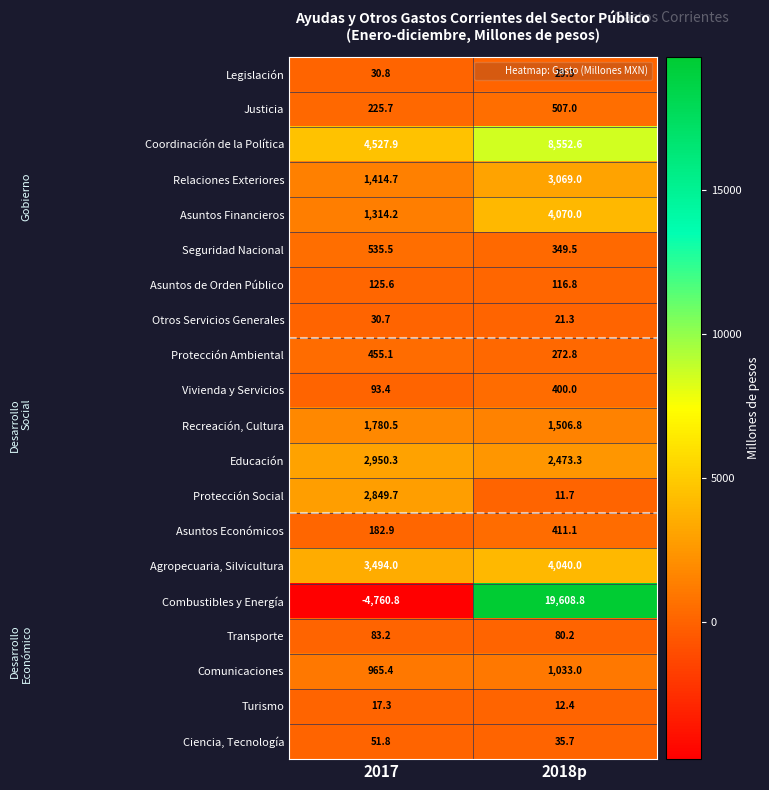

Between 2017 and 2018p, which series saw the biggest shift?

Combustibles y Energía